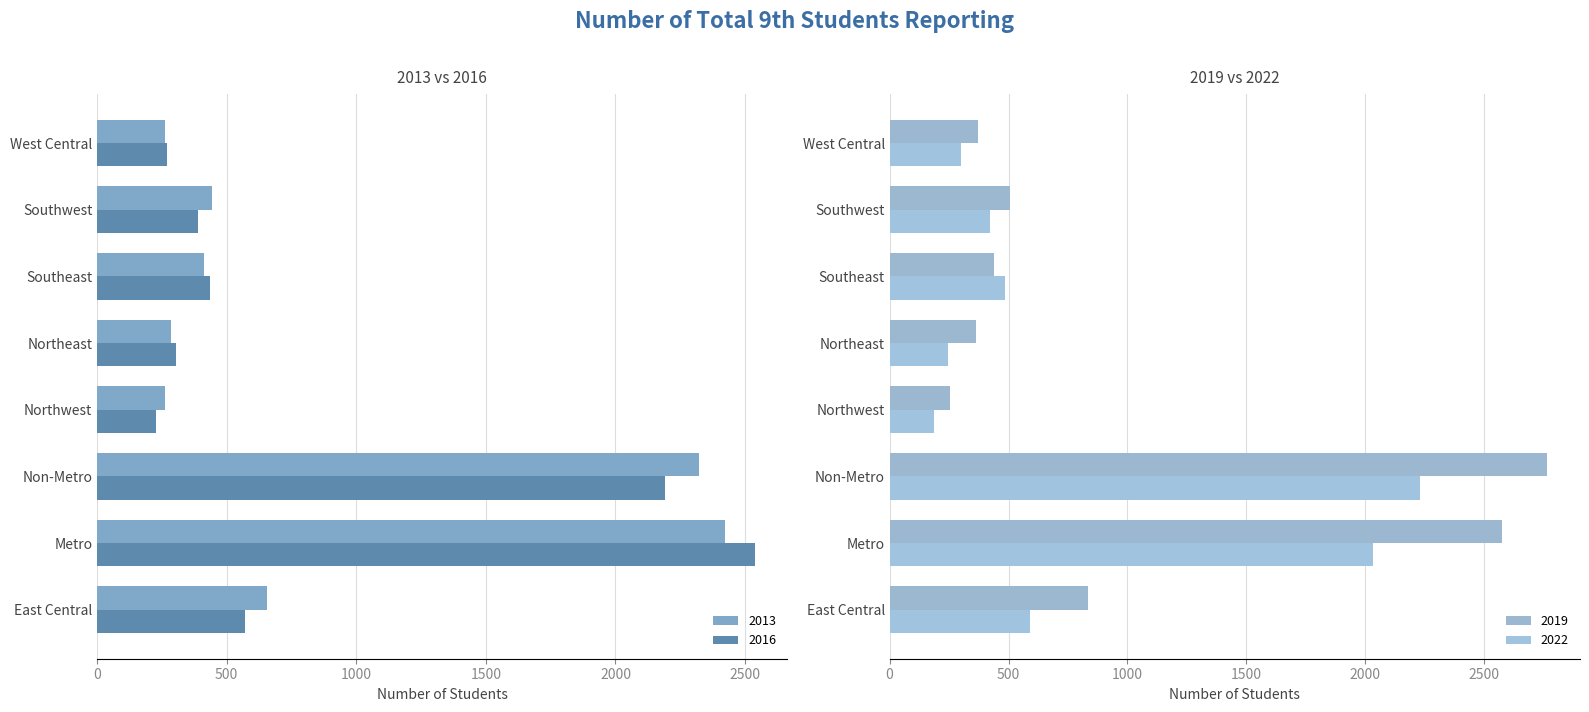

What is the label of the 8th bar from the right?

East Central